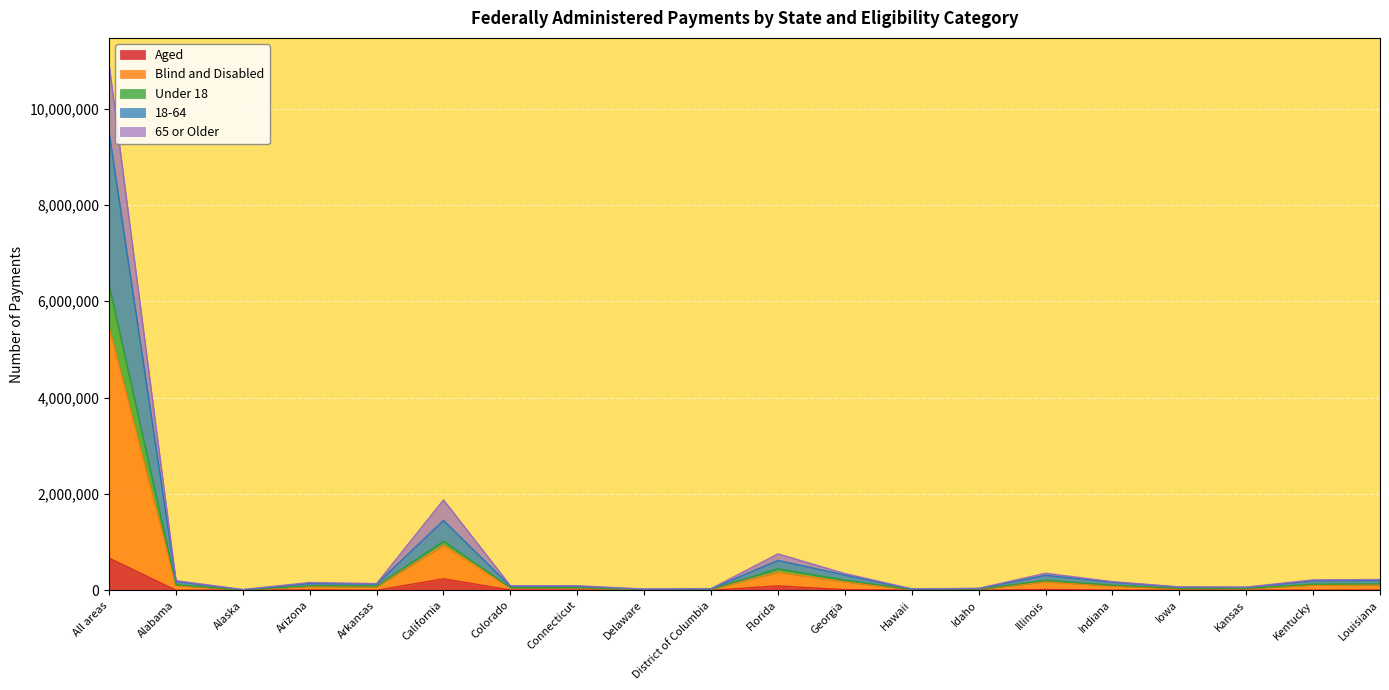

At which category is the sum across all series the highest?

All areas